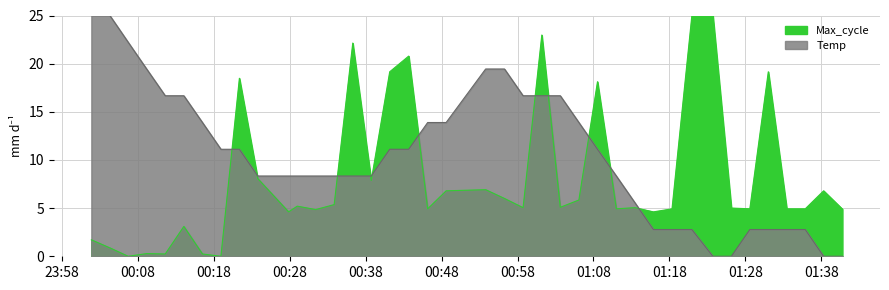

Between 2022/08/28 00:58:44 and 2022/08/28 00:48:36, which is larger?

2022/08/28 00:58:44